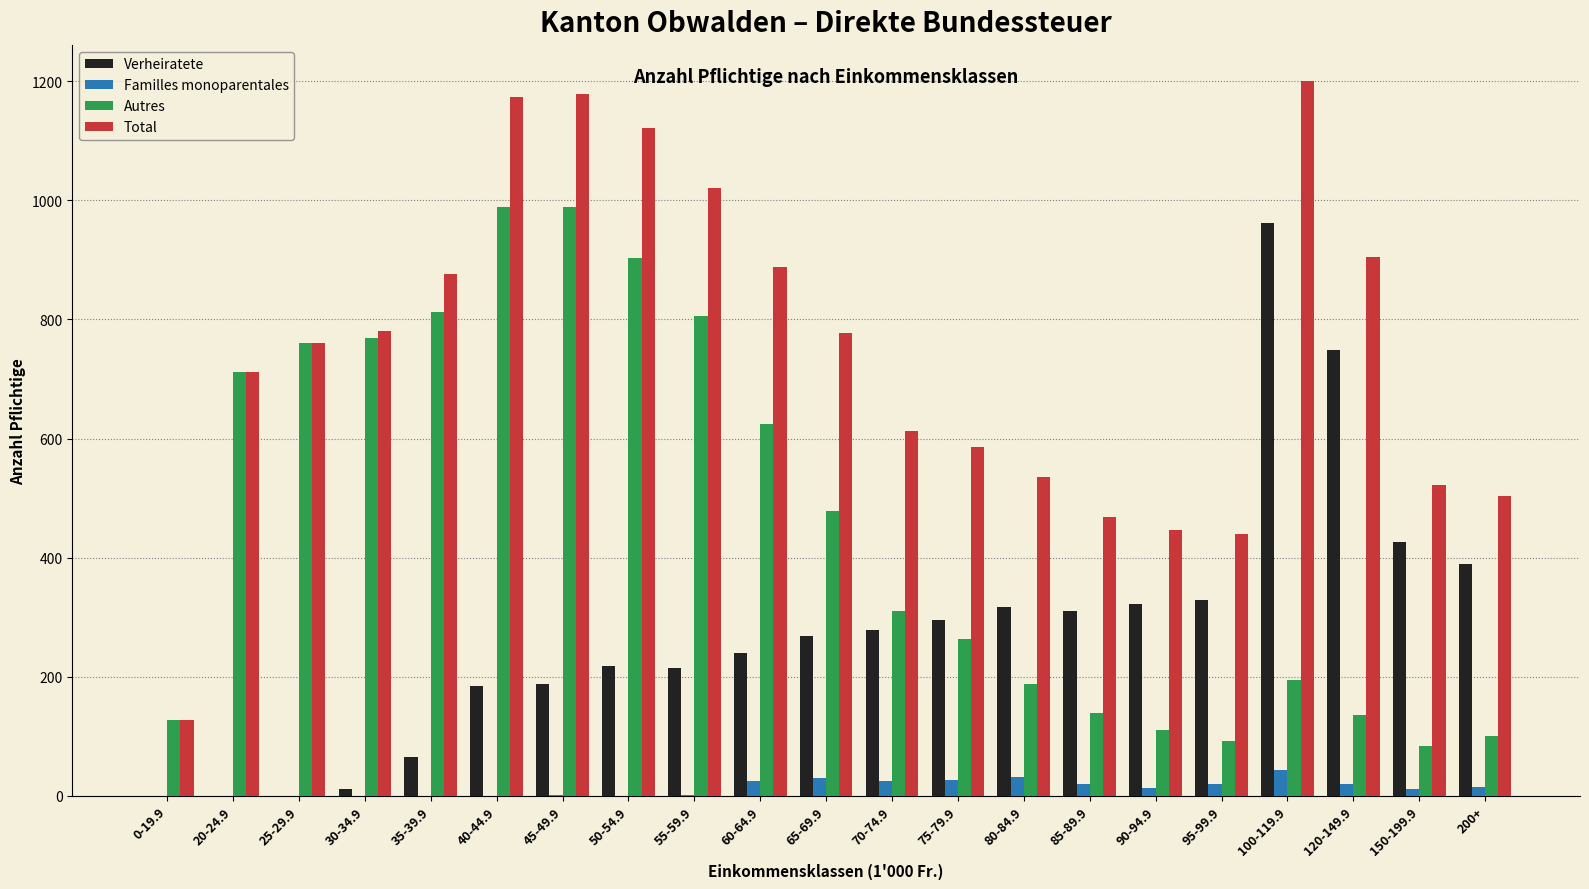

What is the sum of all Autres values?

9589